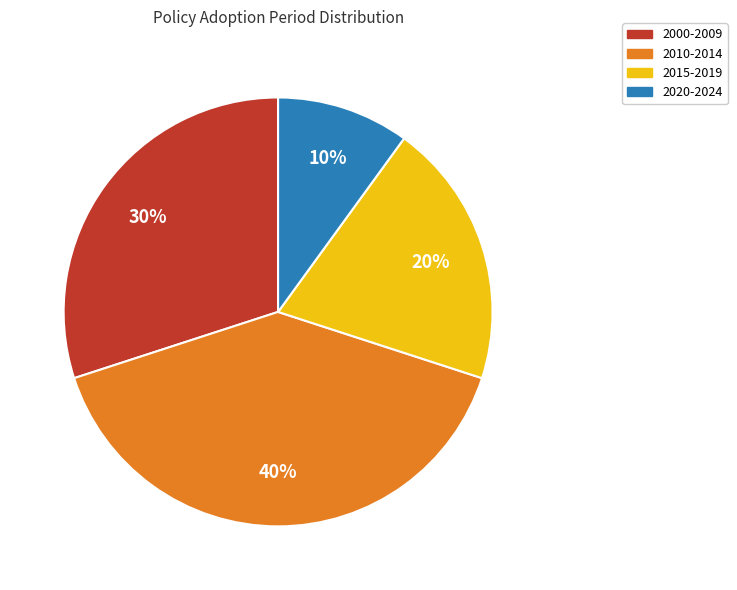

To the nearest percent, what is the average slice percentage?

25%